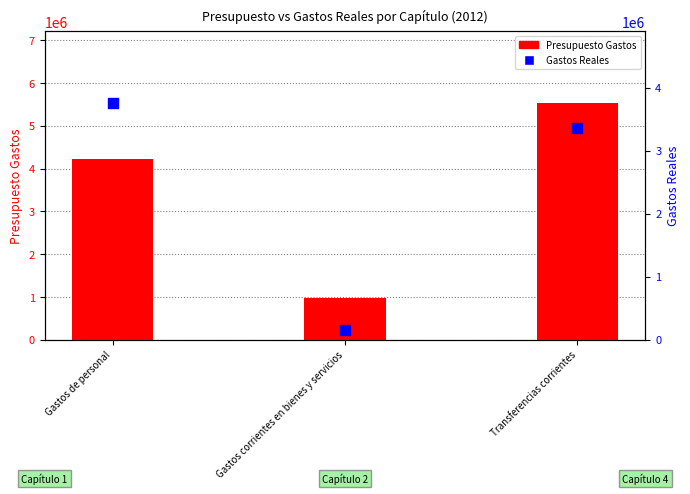

Which series reaches the minimum Y coordinate?

Gastos Reales